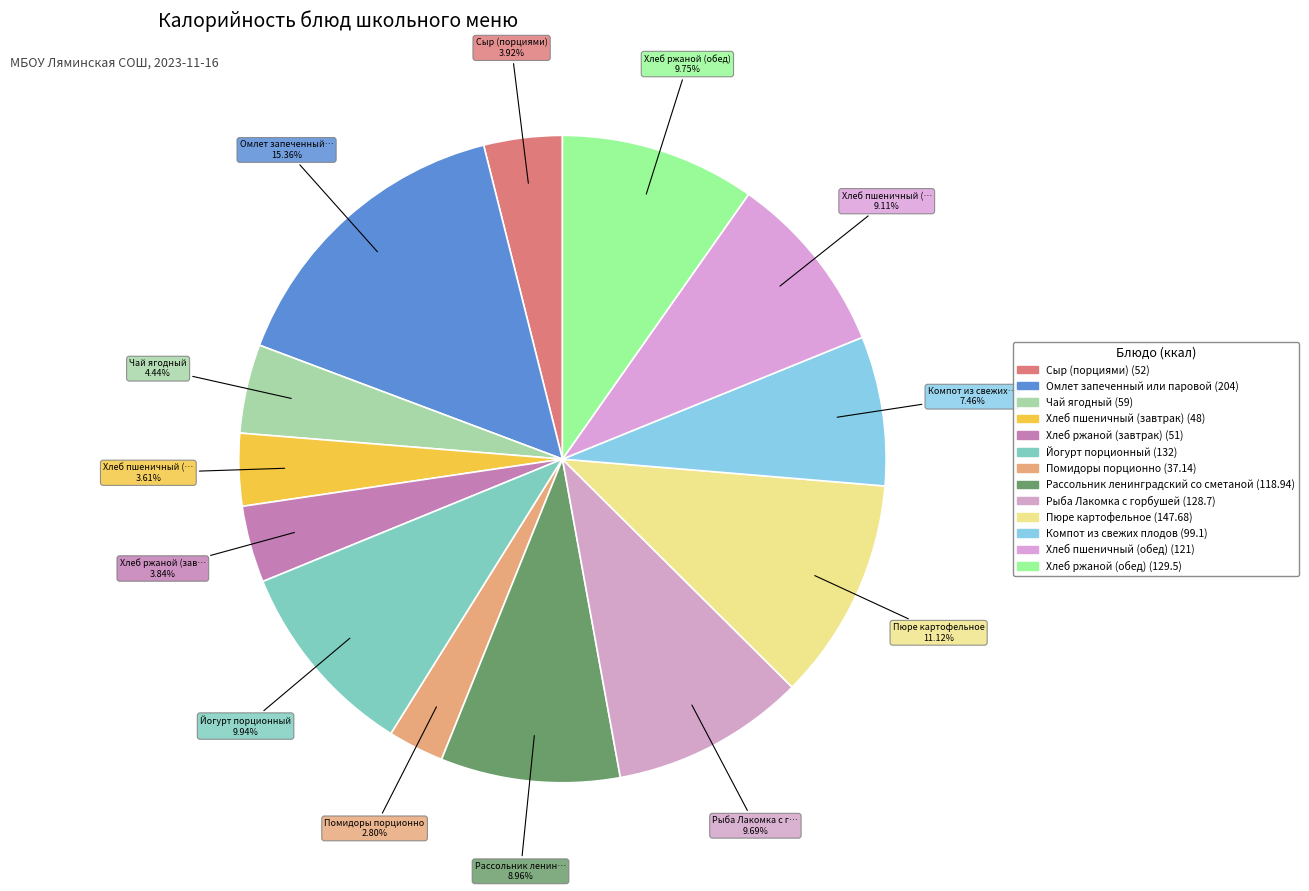

True or false: Сыр (порциями) accounts for 13% of the total.

False